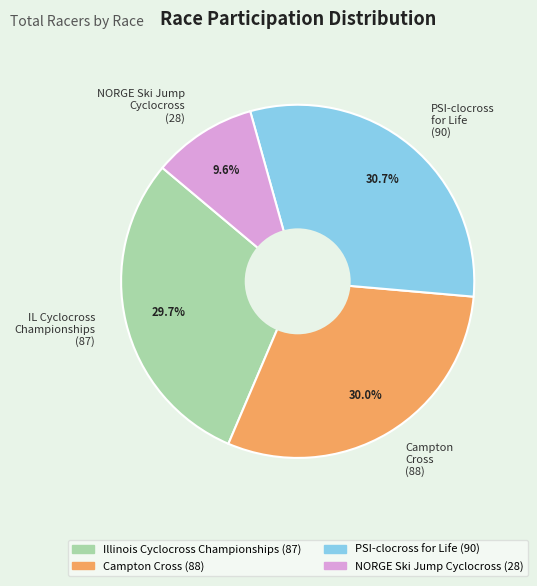

How many segments does this pie chart have?

4